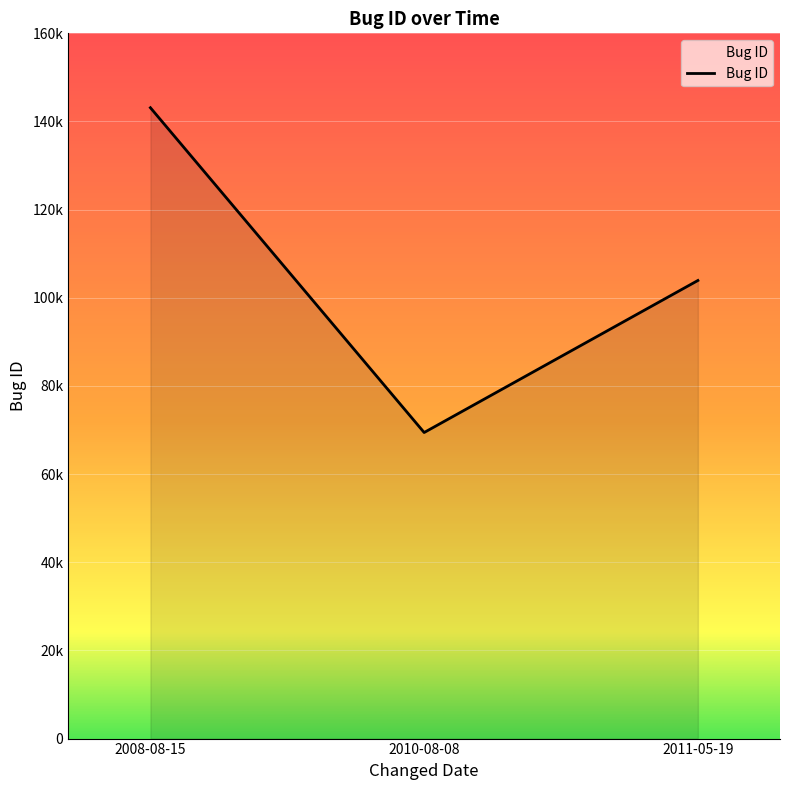

Does the chart display data point markers on the line(s)?

No